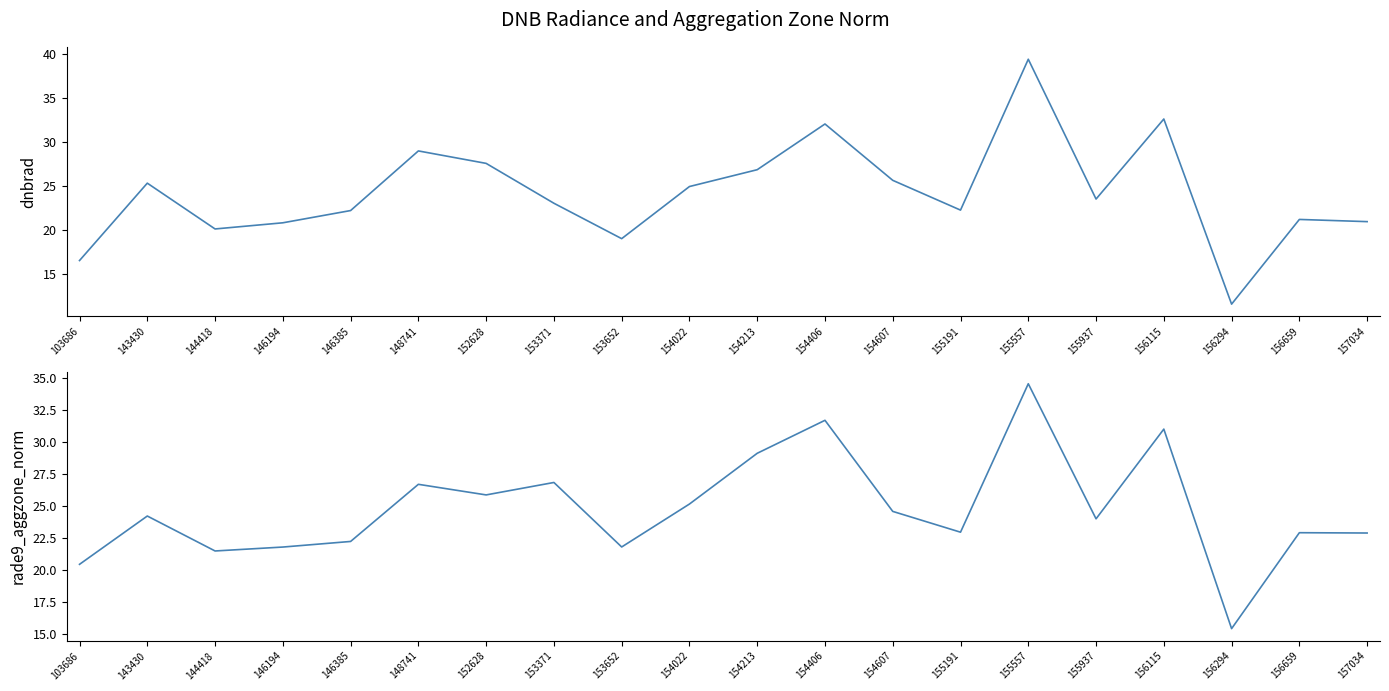

How many data points in dnbrad are less than 23?

9